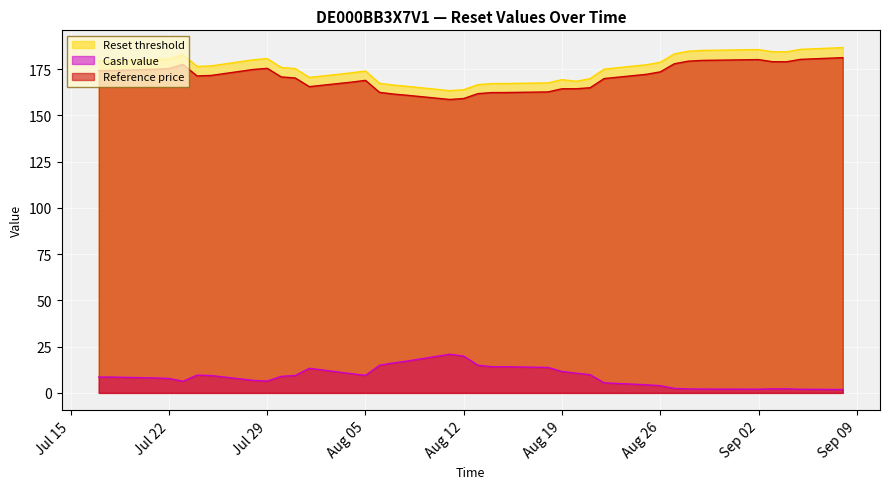

True or false: Reset threshold and Reference price cross at least once.

False